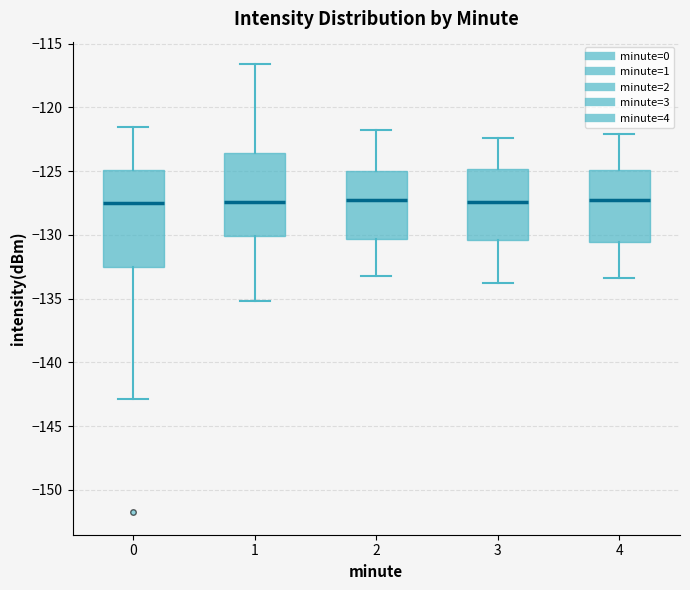

Which box is the tallest, from its lower edge to its upper edge?

0